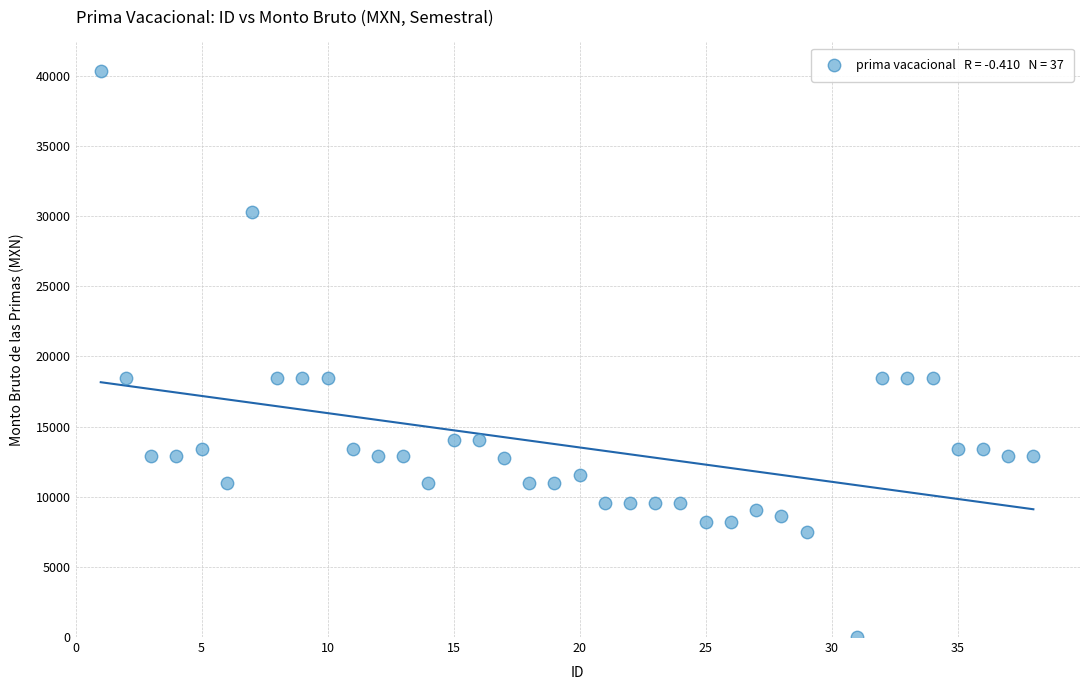

What is the range of X values (max minus min)?

37.0